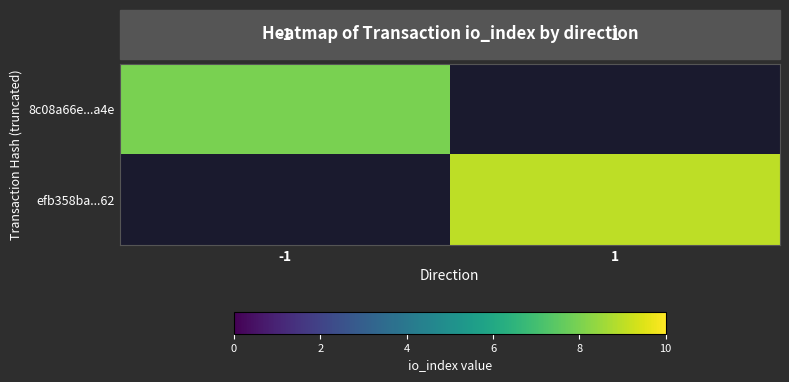

What is the maximum value for 8c08a66e...a4e?

8.0